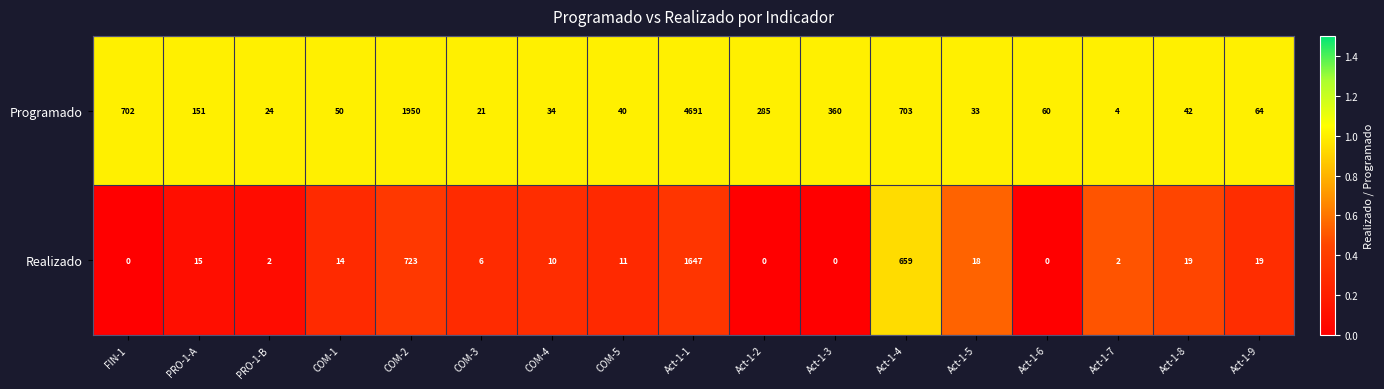

What is the difference between the second highest and second lowest values in the Programado series?

1929